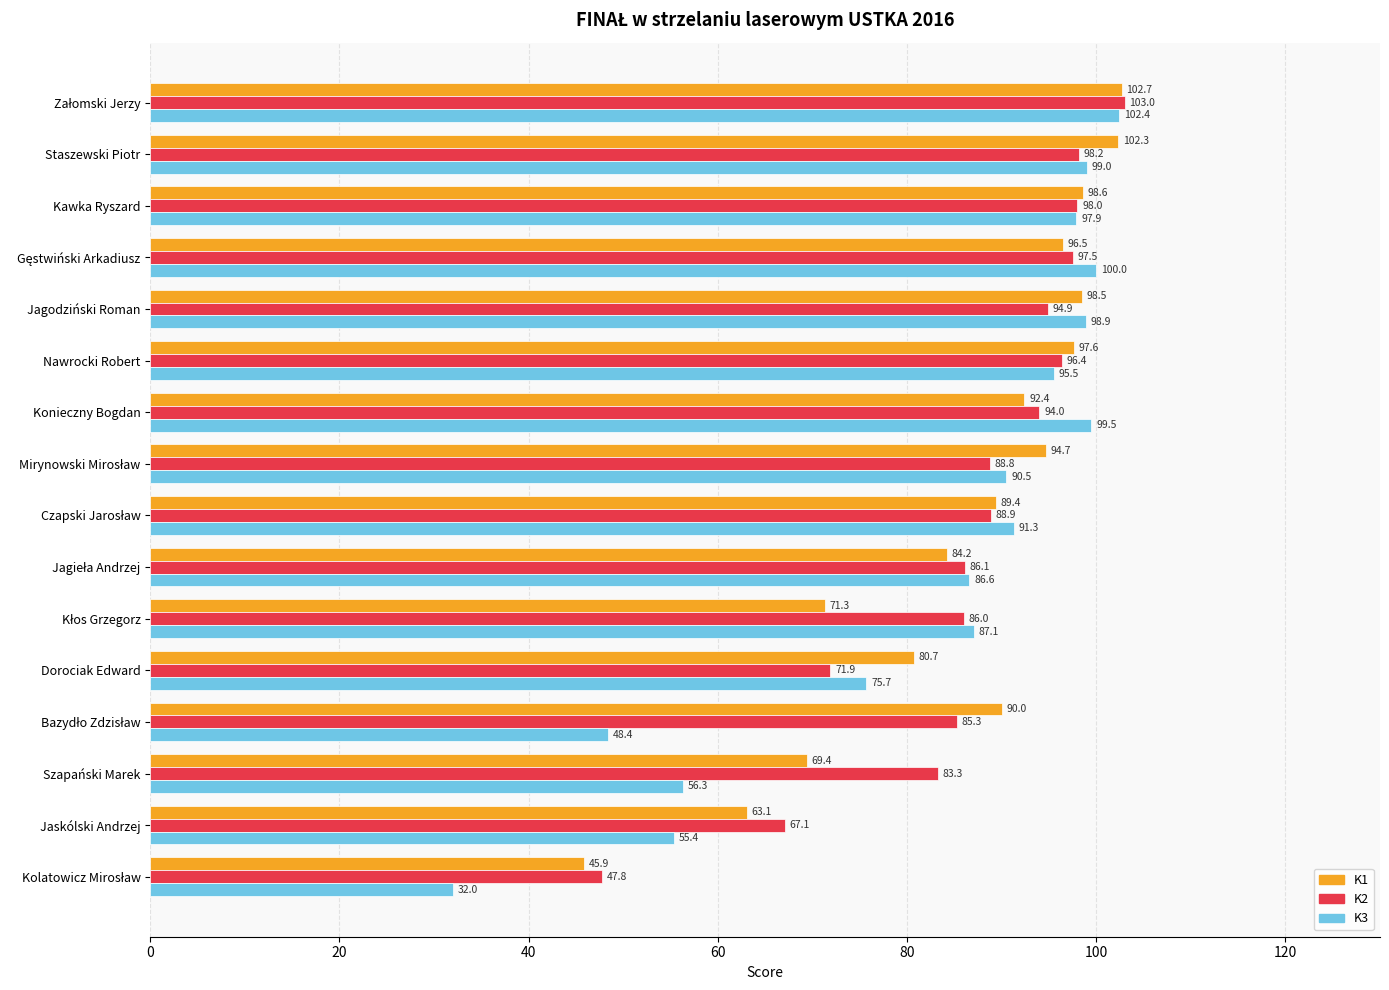

At Staszewski Piotr, list the series in order from largest to smallest.

K1, K3, K2